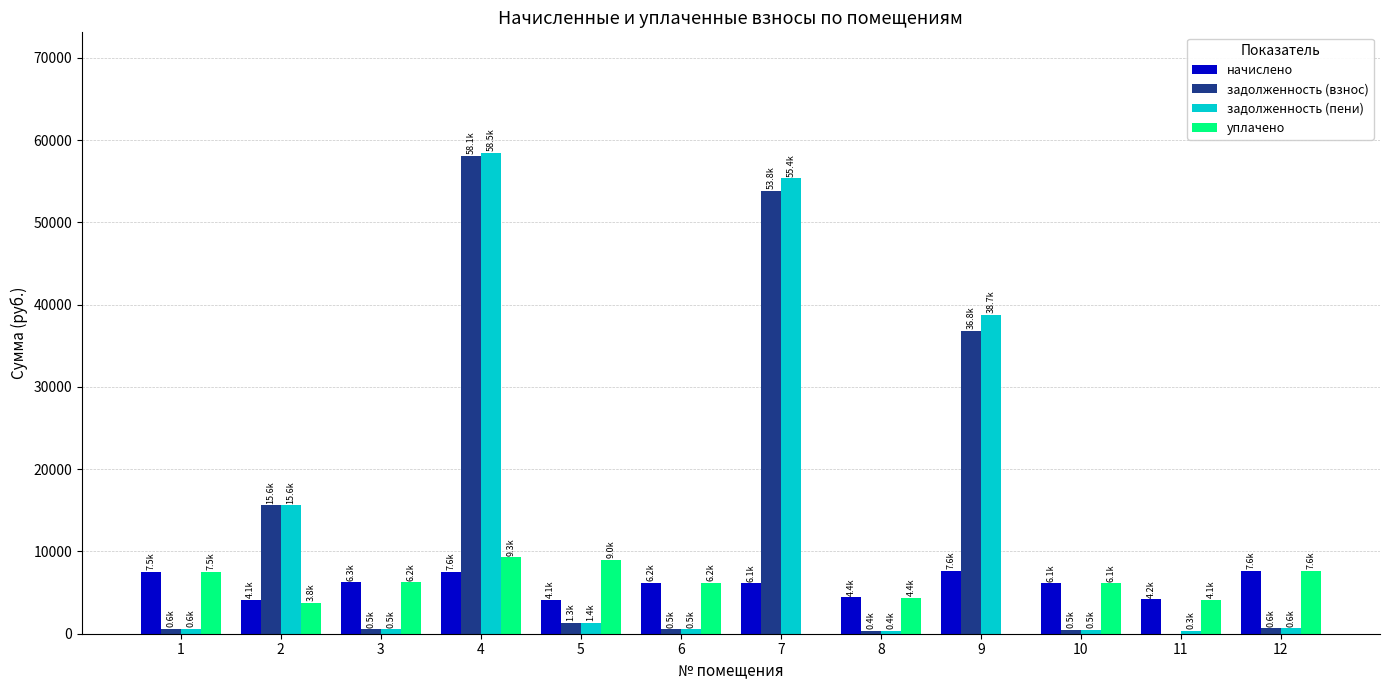

What is the highest value of the задолженность (взнос) series?

58098.6